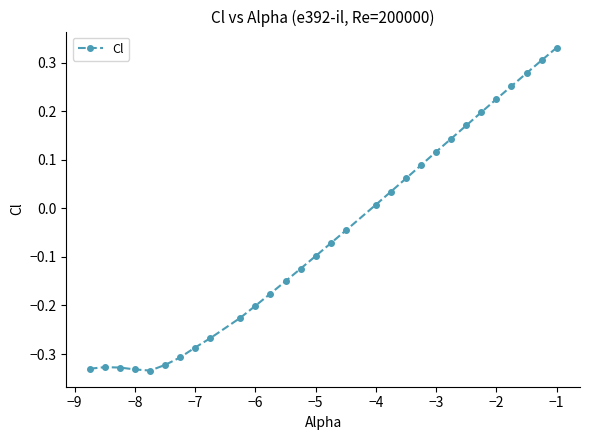

What is the sum of all values?

-1.7